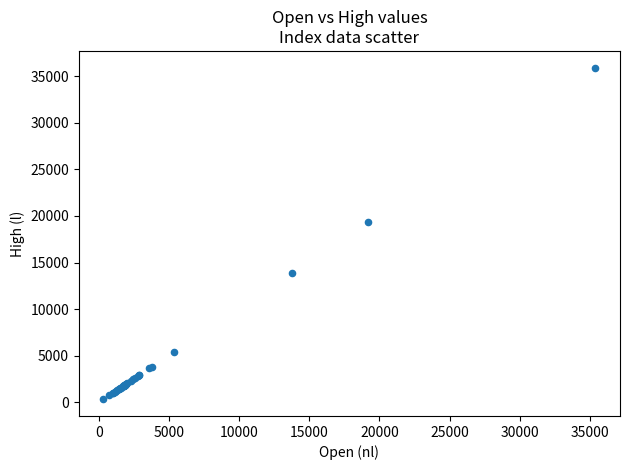

What Y value in the scatter plot is closest to 18119?

19299.4